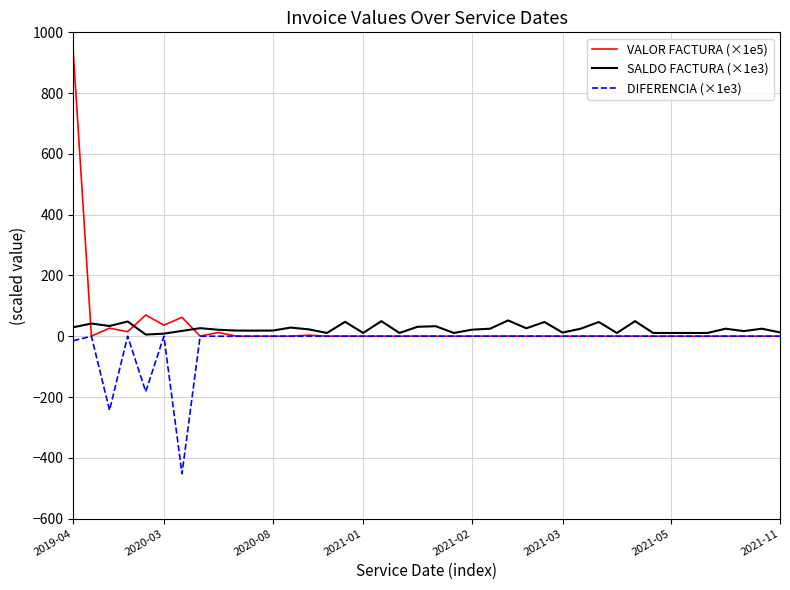

What is the smallest value displayed?

-452.5